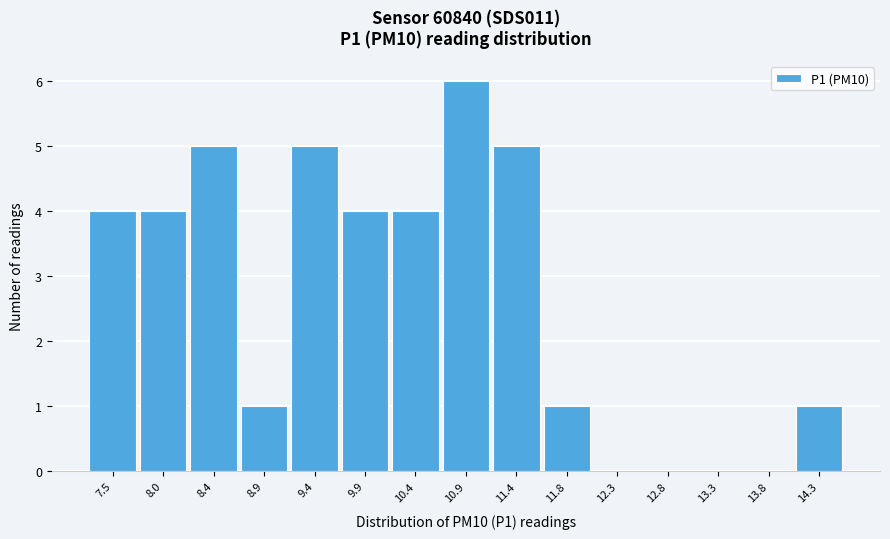

Reading left to right, list all the values displayed in this chart.

7.5=4	8.0=4	8.4=5	8.9=1	9.4=5	9.9=4	10.4=4	10.9=6	11.4=5	11.8=1	12.3=0	12.8=0	13.3=0	13.8=0	14.3=1